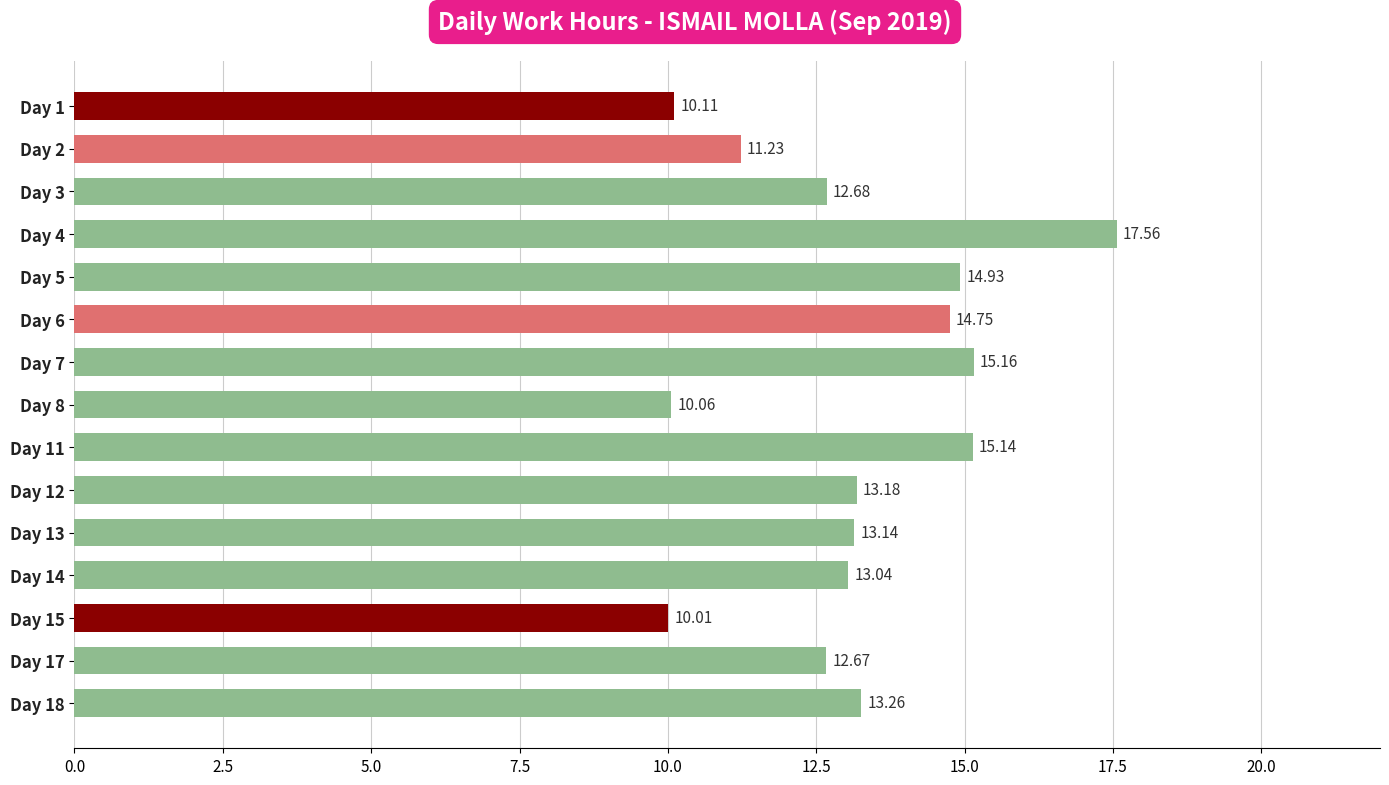

Does the chart contain any negative values?

No